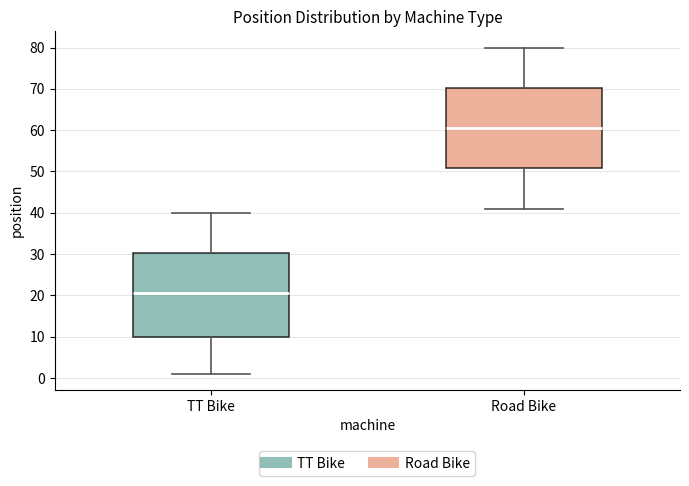

Which box's median line is the highest?

Road Bike